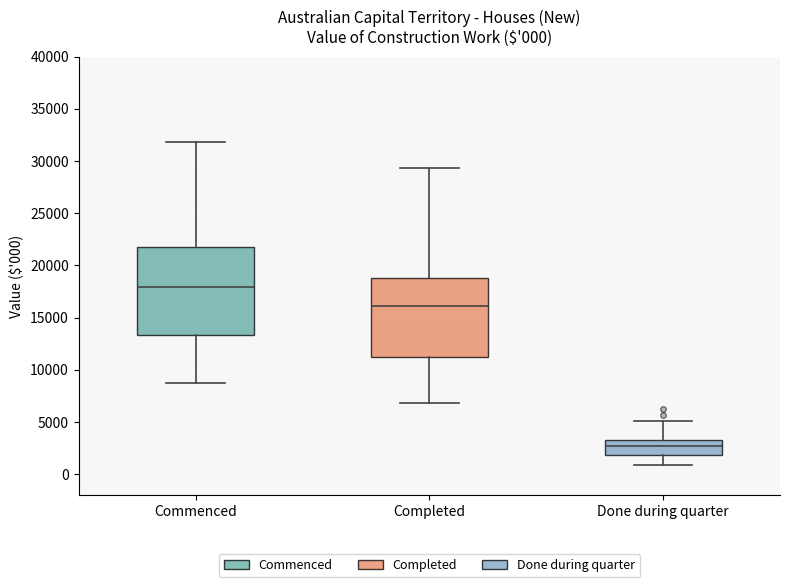

Comparing the boxes themselves (not the whiskers), which one is the tallest?

Commenced